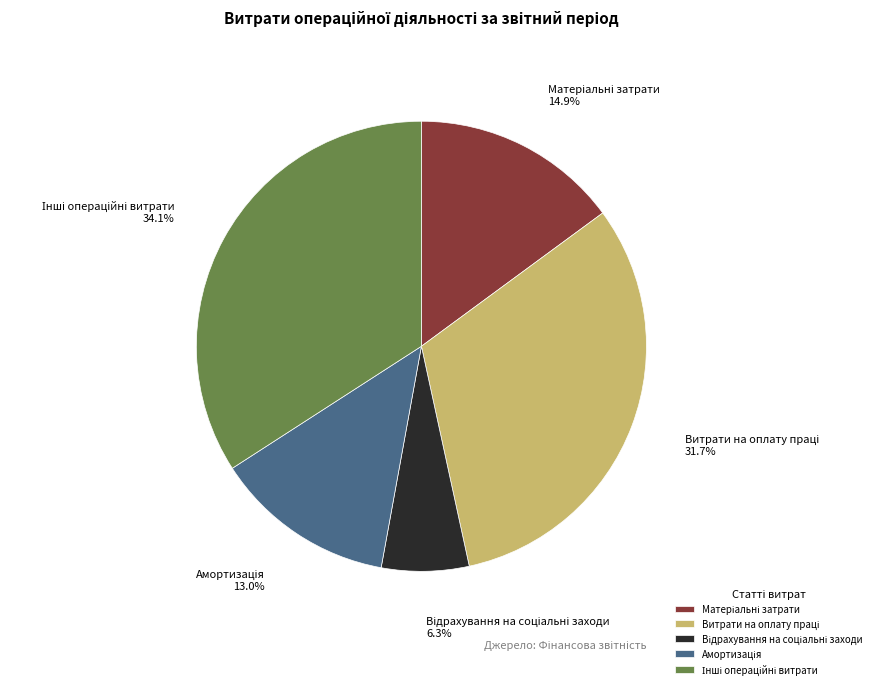

Is there any slice that represents more than half of the pie?

No